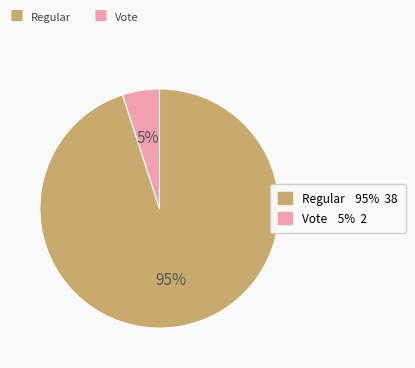

To the nearest percent, what portion does Regular represent?

95%